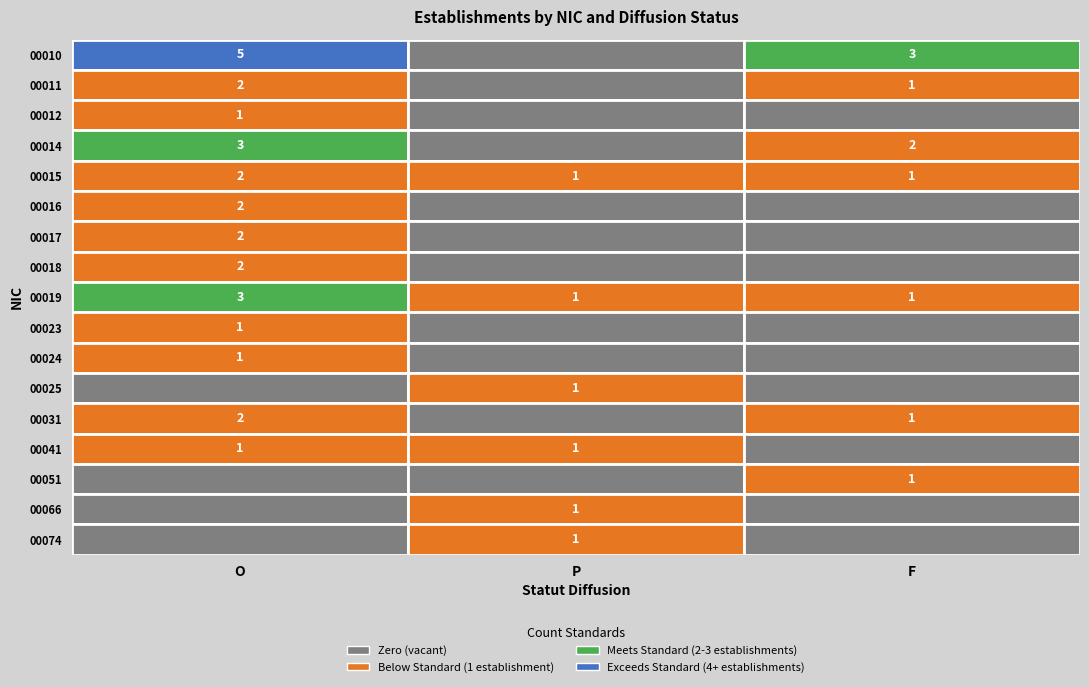

List the series in order of their peak value, highest first.

00010, 00014, 00019, 00011, 00015, 00016, 00017, 00018, 00031, 00012, 00023, 00024, 00025, 00041, 00051, 00066, 00074